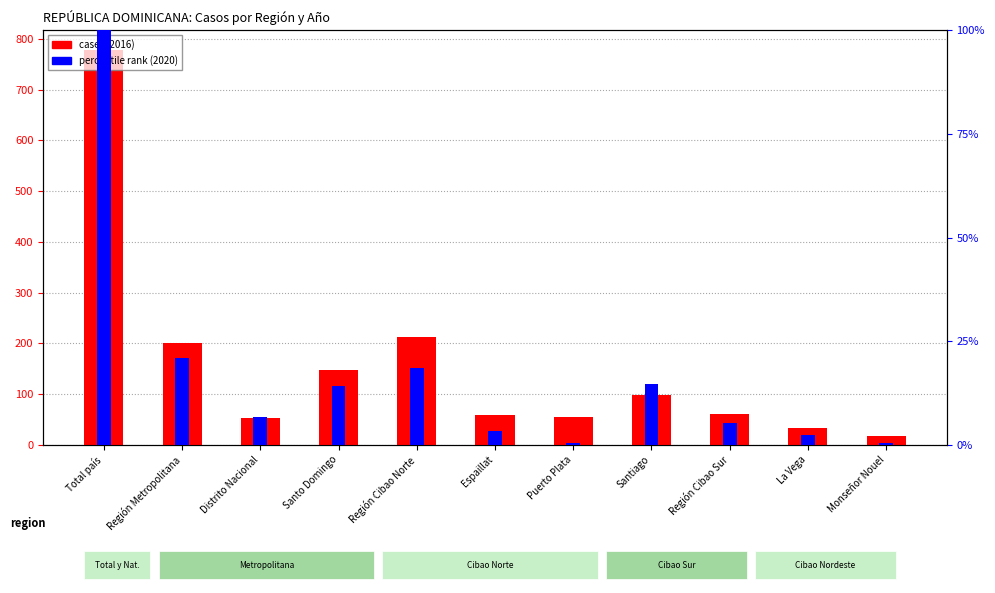

Where is percentile rank (2020) nearest to the value 50?

Región Metropolitana